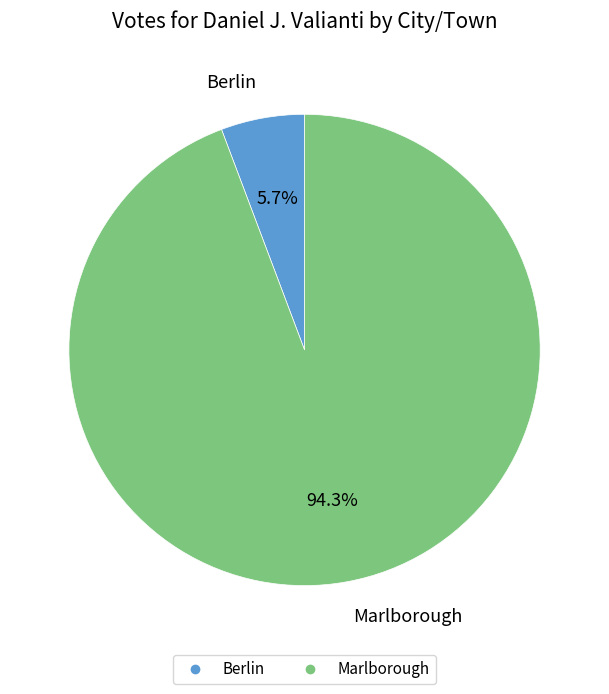

What percentage do Berlin and Marlborough together represent?

100.0%